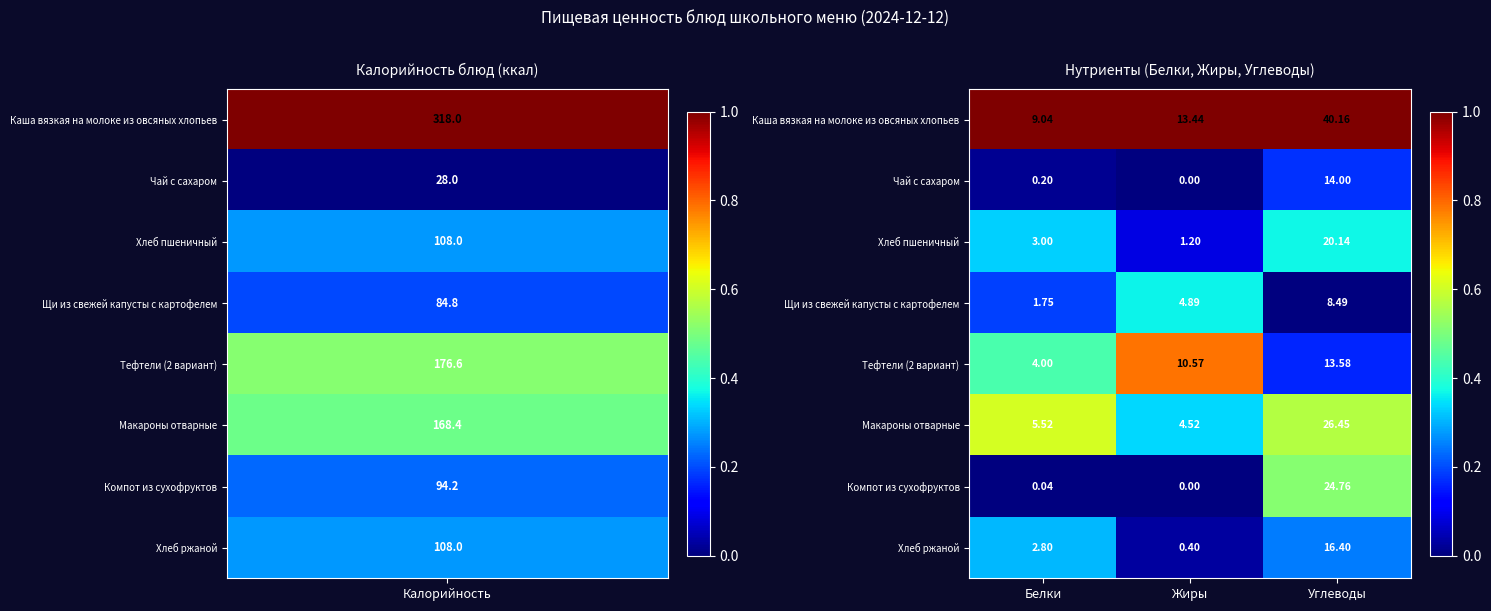

At which category does the chart reach its minimum across all series?

Жиры